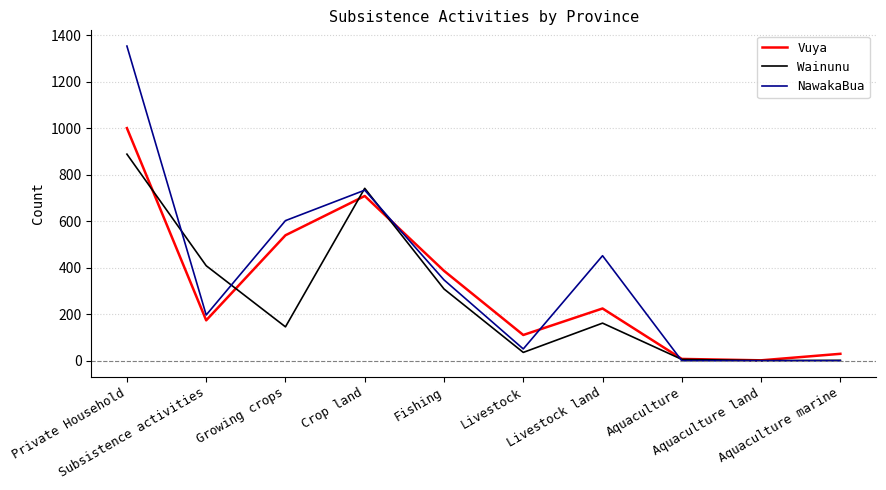

What is the highest value of the NawakaBua series?

1354